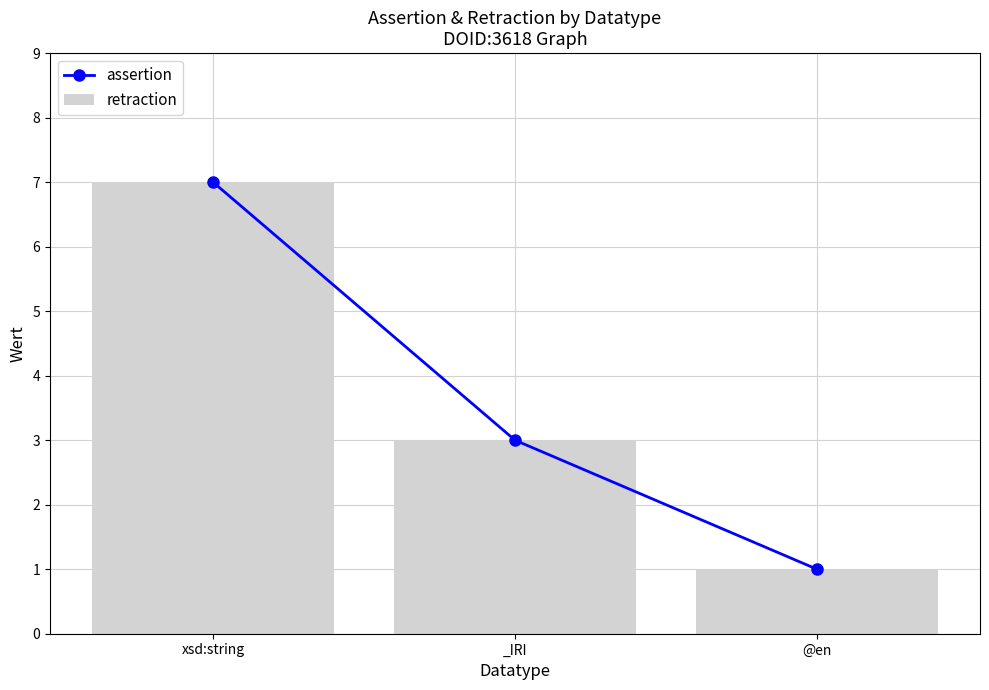

Reading left to right, extract all data points from this chart.

retraction_line: xsd:string=7	_IRI=3	@en=1
assertion: xsd:string=7	_IRI=3	@en=1